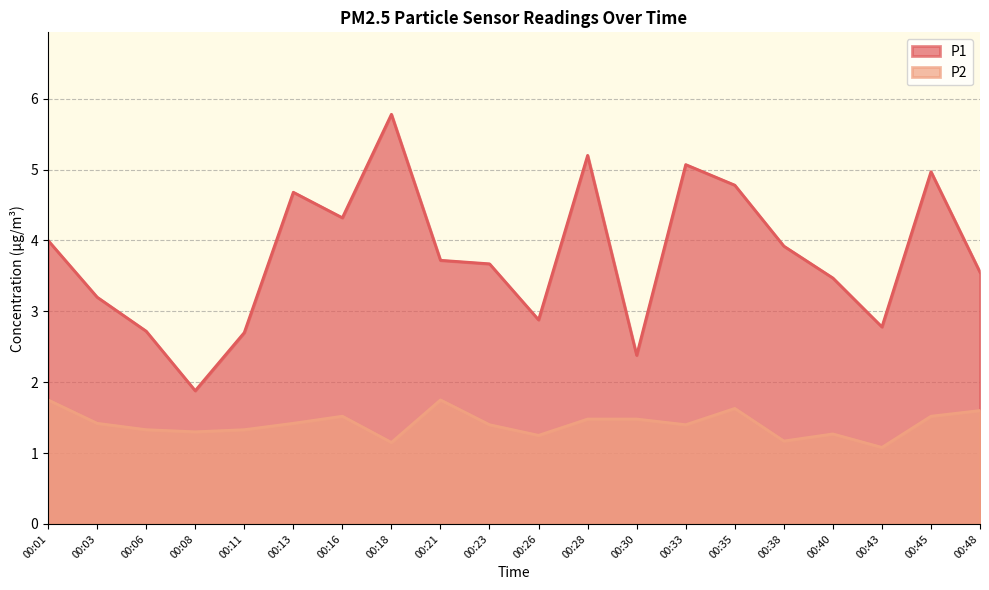

What is the sum of the P2 values at 00:48 and 00:13?

3.0